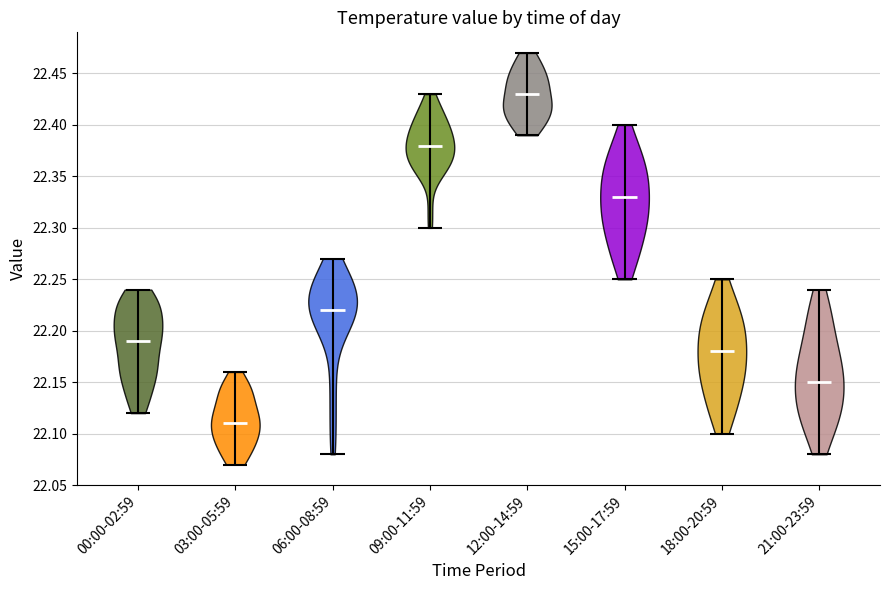

Reading left to right, read every violin against the y-axis: where its median line is, and the lowest and highest points it reaches. The values are not printed on the chart, so give them approximately, as read against the axis.

00:00-02:59: median line 22.19, lowest point 22.12, highest point 22.24
03:00-05:59: median line 22.11, lowest point 22.07, highest point 22.16
06:00-08:59: median line 22.22, lowest point 22.08, highest point 22.27
09:00-11:59: median line 22.38, lowest point 22.30, highest point 22.43
12:00-14:59: median line 22.43, lowest point 22.39, highest point 22.47
15:00-17:59: median line 22.33, lowest point 22.25, highest point 22.40
18:00-20:59: median line 22.18, lowest point 22.10, highest point 22.25
21:00-23:59: median line 22.15, lowest point 22.08, highest point 22.24